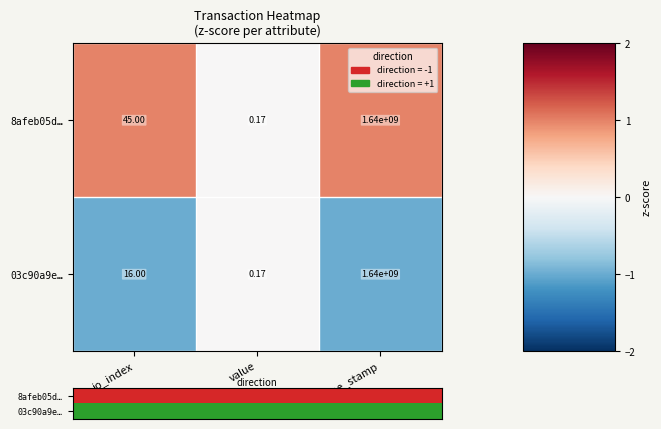

At which category is the sum across all series the highest?

time_stamp